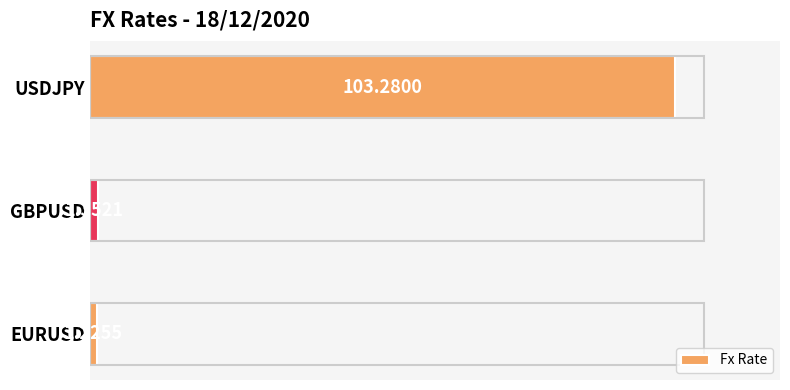

Which category has the lowest value across all series?

EURUSD